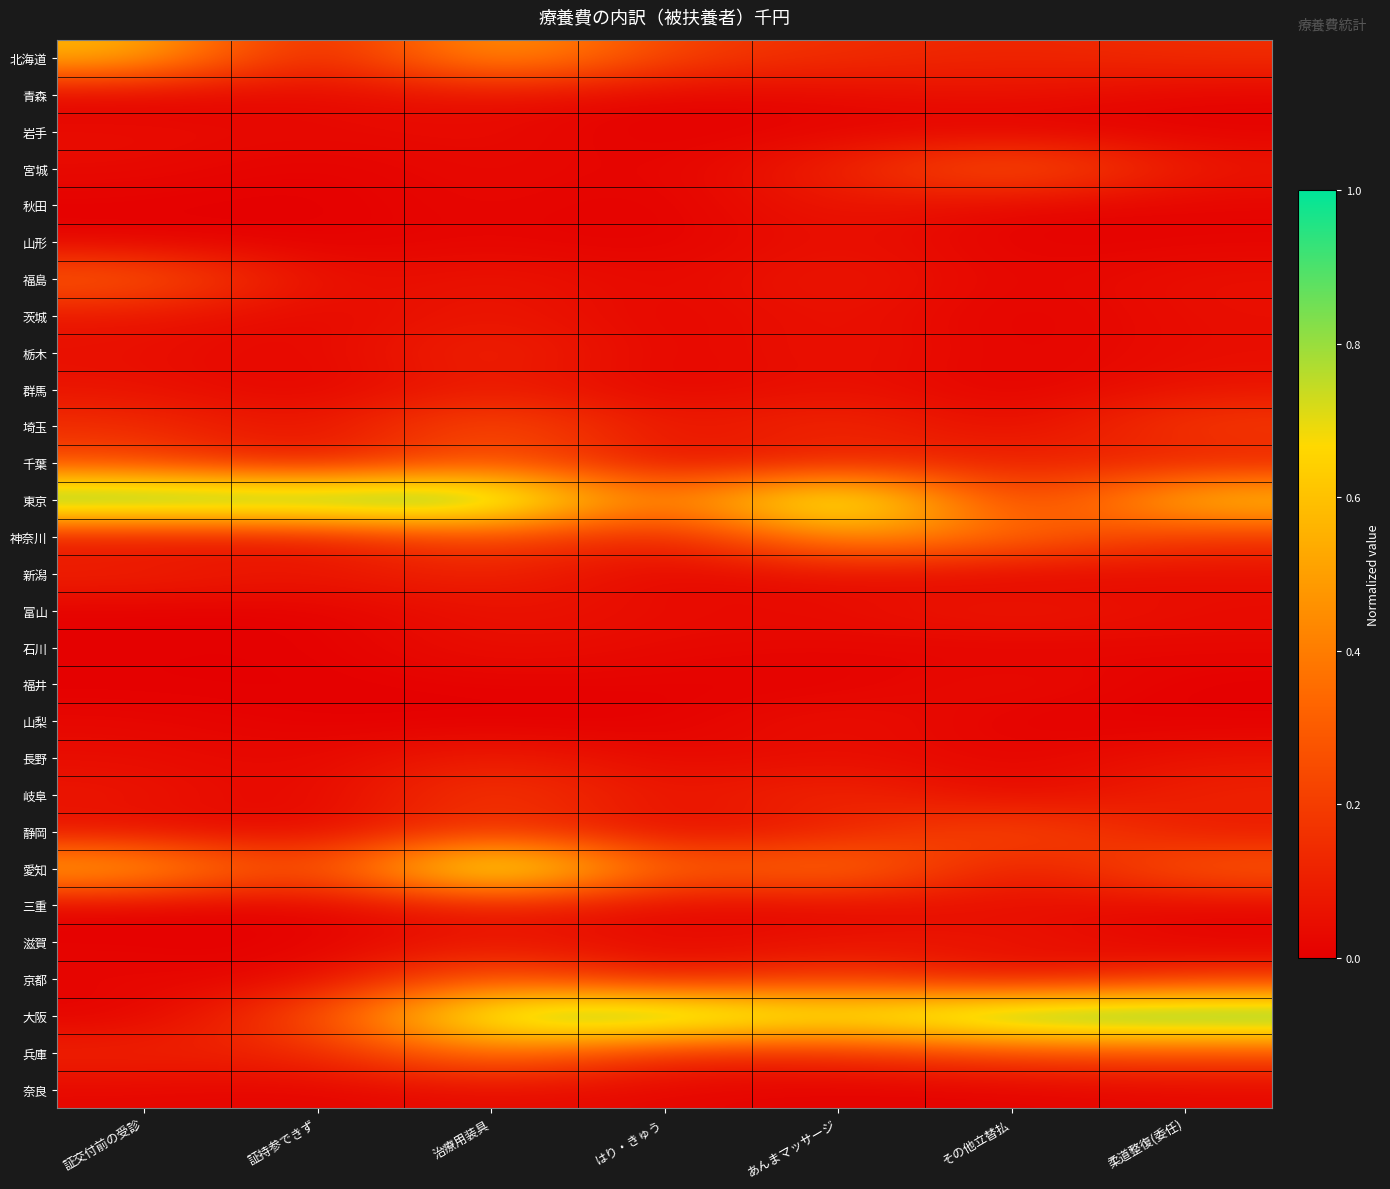

How many series are shown in this chart?

29